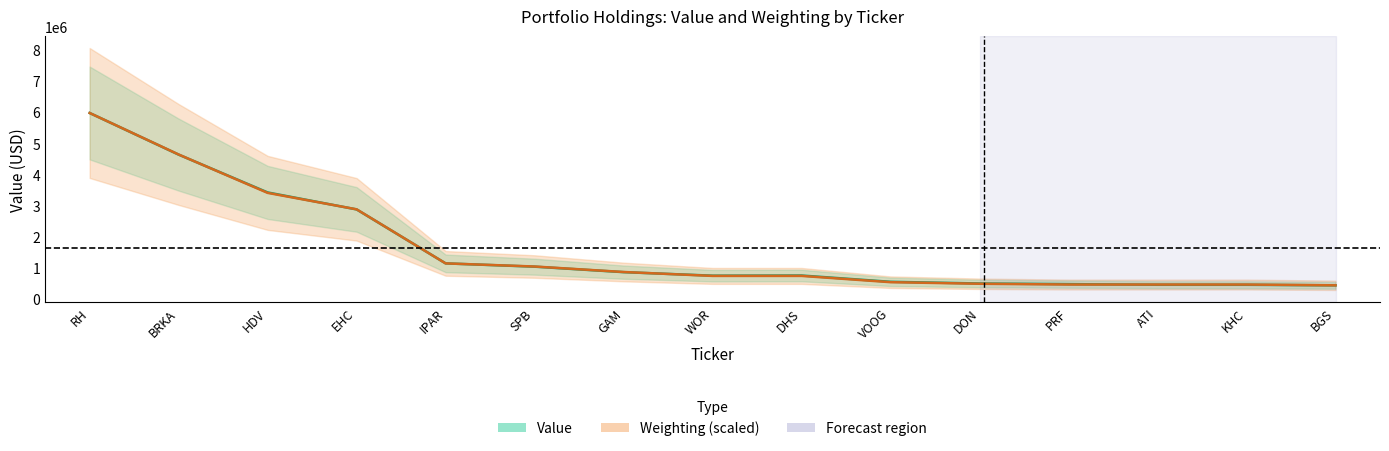

Does the chart have visible grid lines?

No